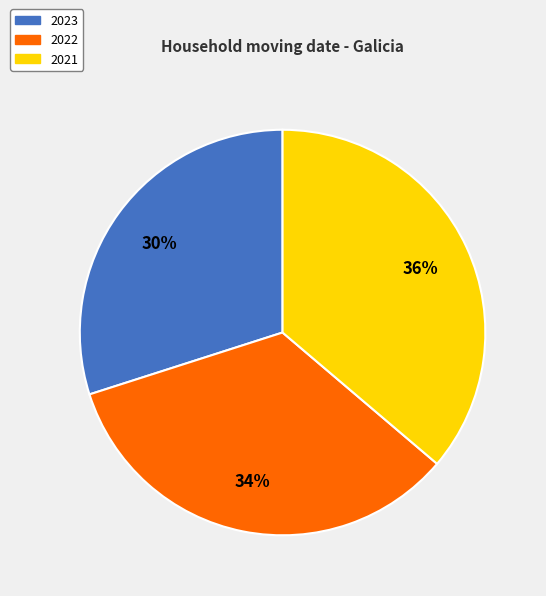

Approximately how many times larger is the value at 2021 compared to 2023?

1.2